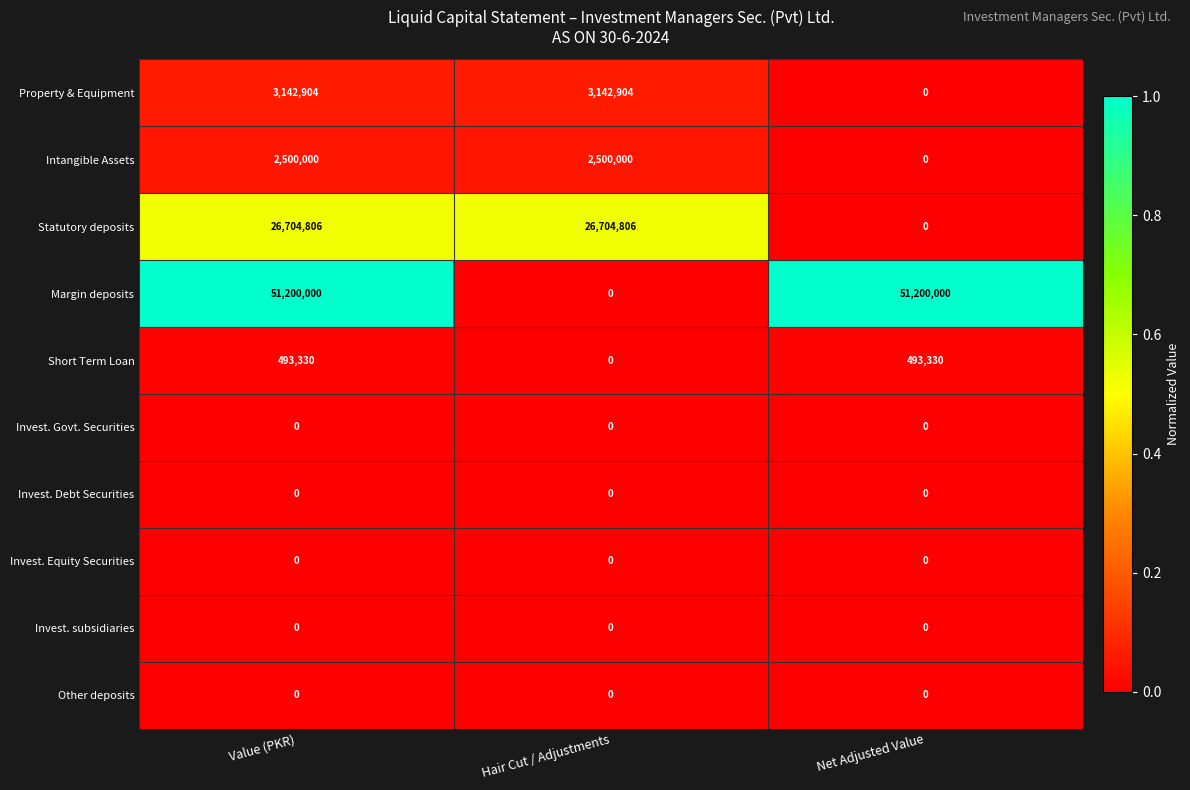

Which series has the widest spread of values?

Margin deposits